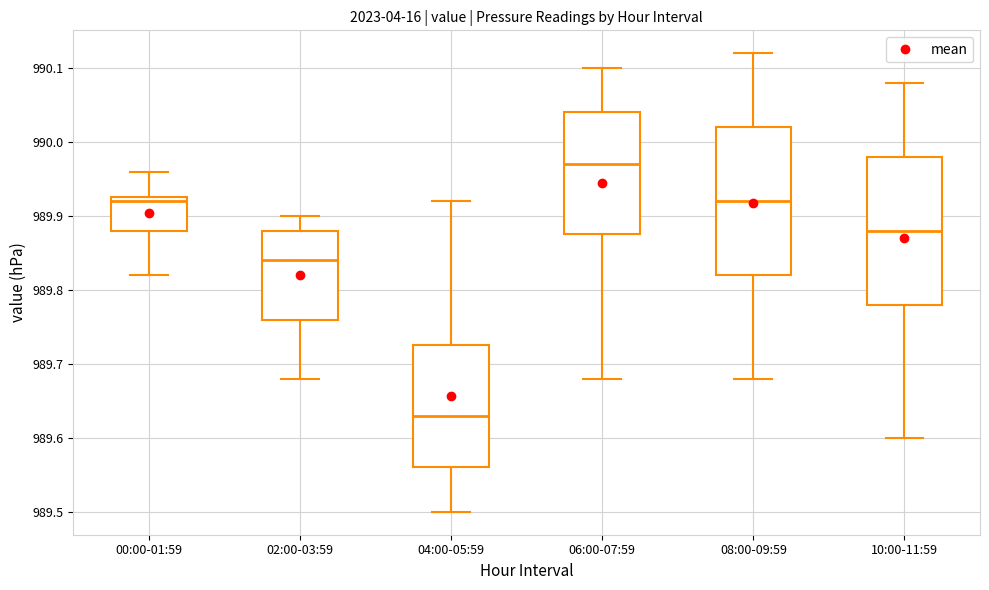

Which box has the highest median line?

06:00-07:59